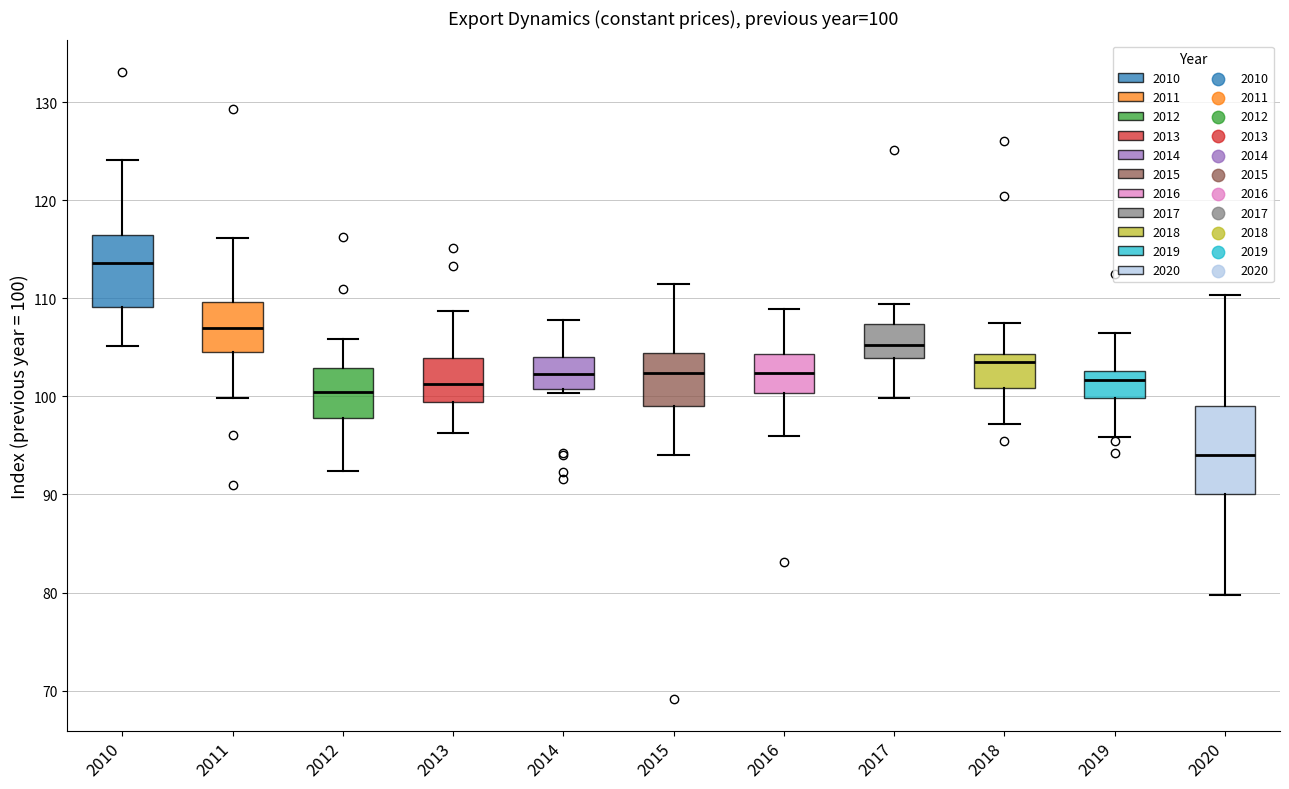

Which box is the tallest, from its lower edge to its upper edge?

2020